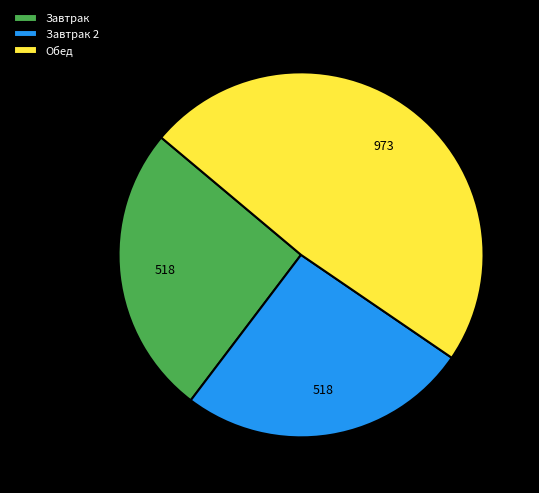

Combined, do Обед and Завтрак account for over 50%?

Yes